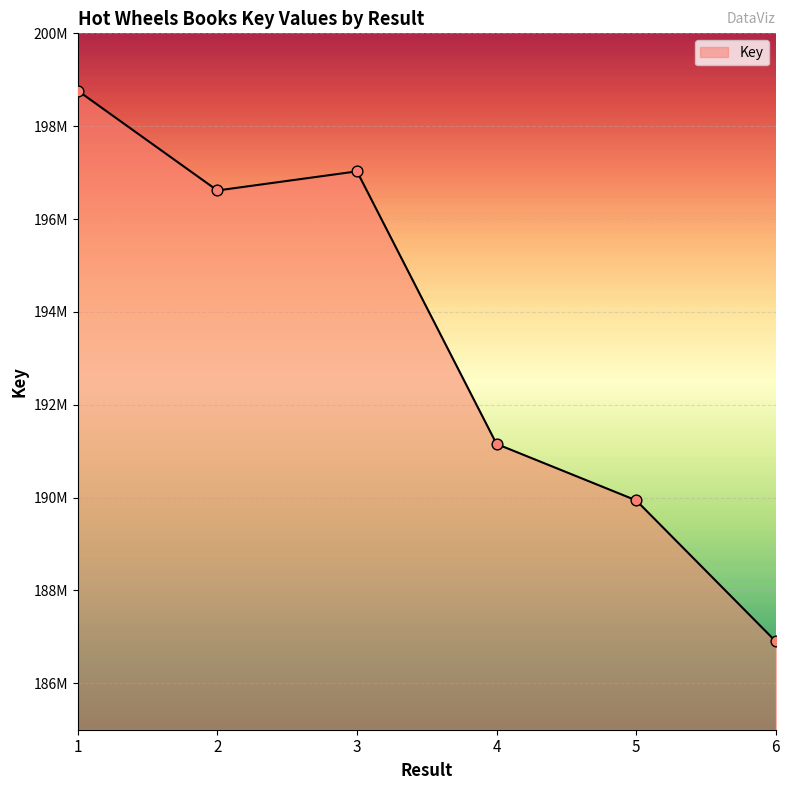

What is the change in value from 4 to 5?

-1215152